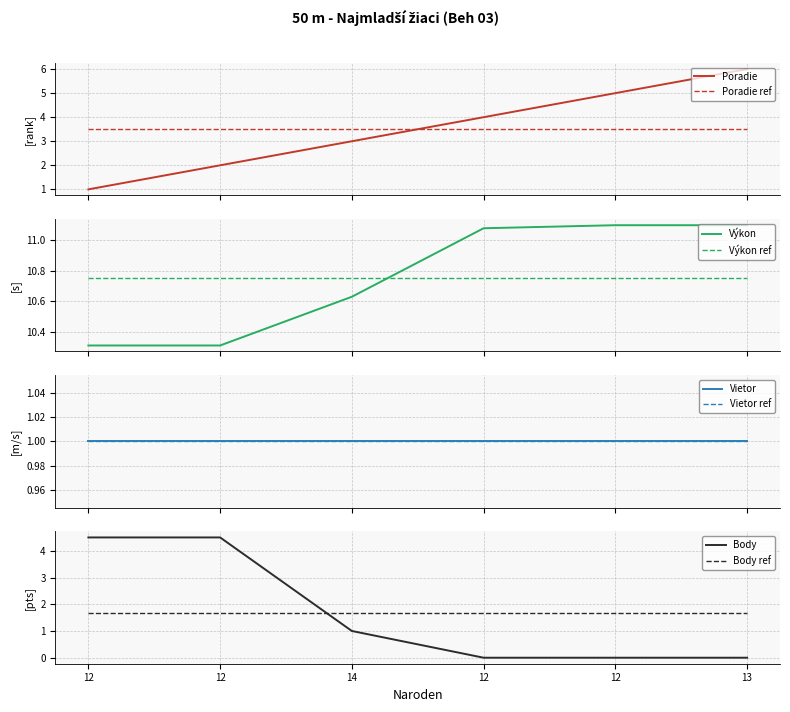

At which category does the chart reach its minimum across all series?

12